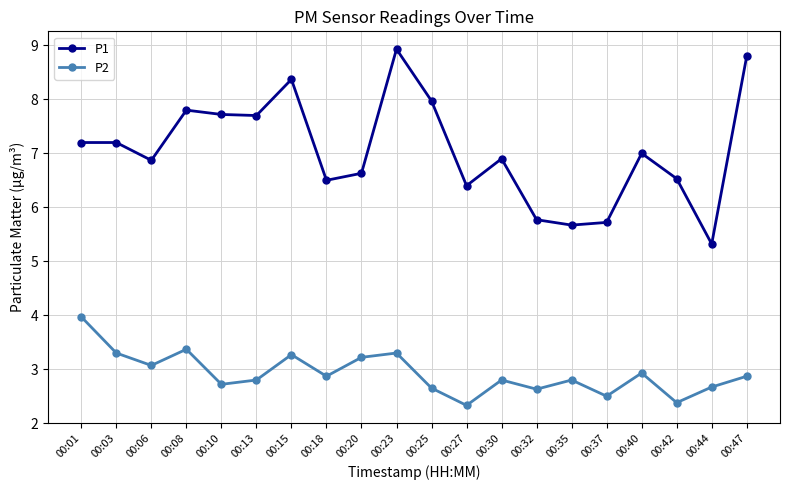

Is the value of P2 at 00:27 greater than the value of P1 at 00:10?

No